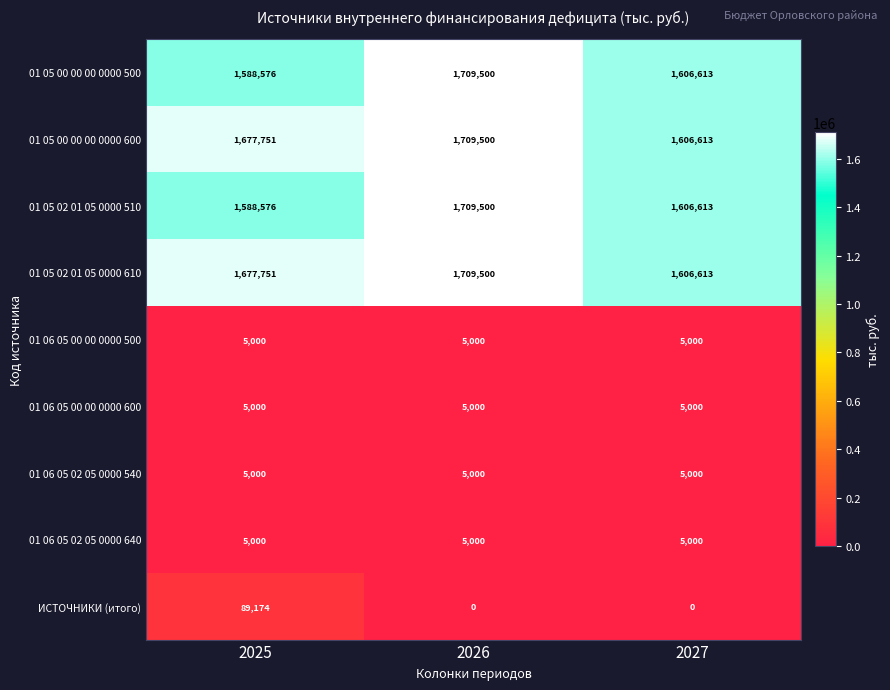

Reading right to left, what are all the values shown in this chart?

01 05 00 00 00 0000 500: 2027=1606613	2026=1709500	2025=1588576
01 05 00 00 00 0000 600: 2027=1606613	2026=1709500	2025=1677751
01 05 02 01 05 0000 510: 2027=1606613	2026=1709500	2025=1588576
01 05 02 01 05 0000 610: 2027=1606613	2026=1709500	2025=1677751
01 06 05 00 00 0000 500: 2027=5000	2026=5000	2025=5000
01 06 05 00 00 0000 600: 2027=5000	2026=5000	2025=5000
01 06 05 02 05 0000 540: 2027=5000	2026=5000	2025=5000
01 06 05 02 05 0000 640: 2027=5000	2026=5000	2025=5000
ИСТОЧНИКИ (итого): 2027=0	2026=0	2025=89174